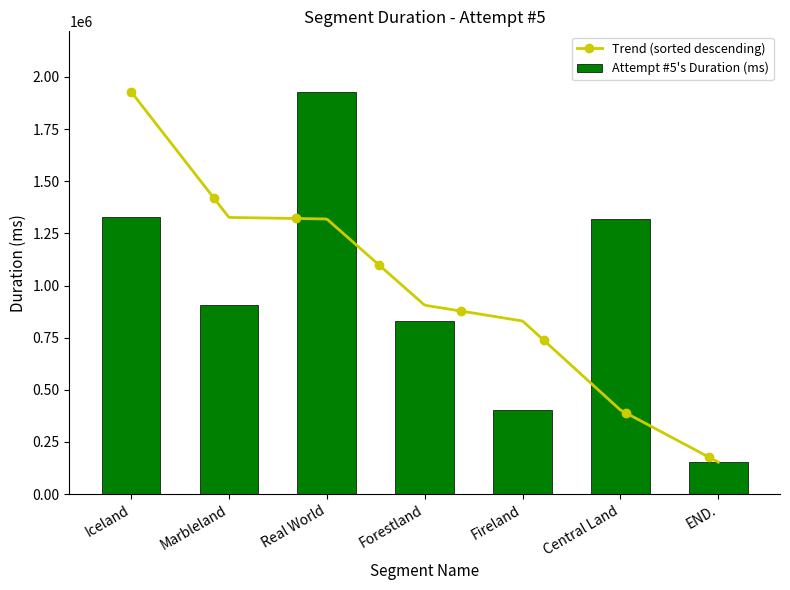

What is the maximum value shown in the chart?

1929176